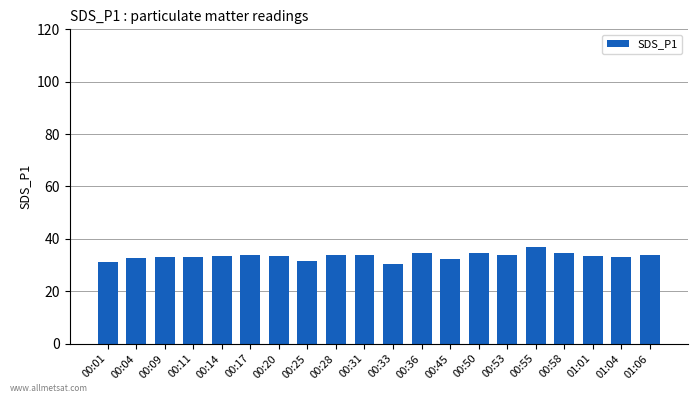

What is the greatest value displayed?

36.9